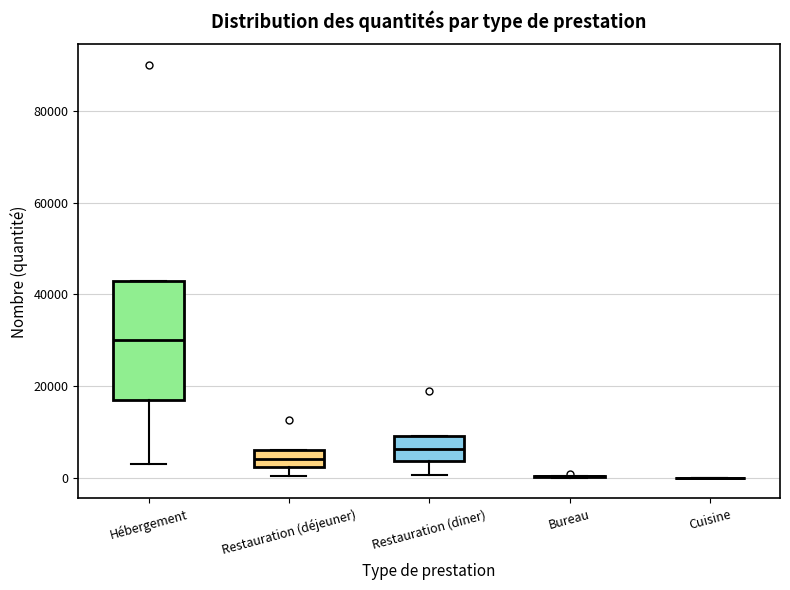

Reading left to right, read every box against the y-axis: the position of its median line, the range the box covers, and the ends of its whiskers. The values are not printed on the chart, so give them approximately, as read against the axis.

Hébergement: median 30000, box 18000 to 44000, whiskers 4000 to 44000
Restauration (déjeuner): median 4000, box 2000 to 6000, whiskers 0 to 6000
Restauration (diner): median 6000, box 4000 to 10000, whiskers 0 to 10000
Bureau: box collapsed to a line at 0, whiskers 0 to 0
Cuisine: box collapsed to a line at 0, whiskers 0 to 0